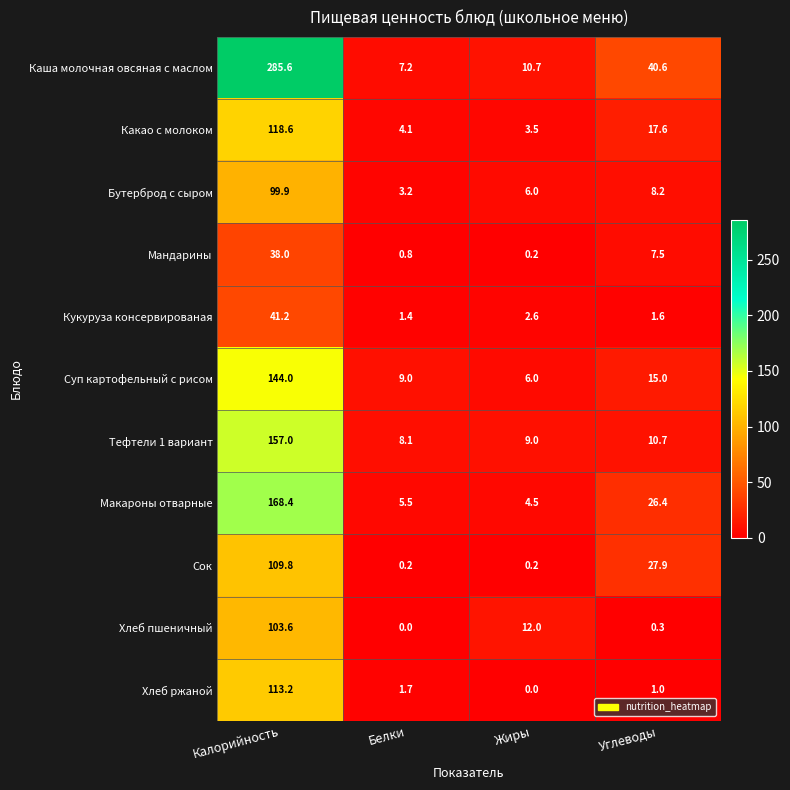

What is the approximate value of Какао с молоком at Белки?

4.1